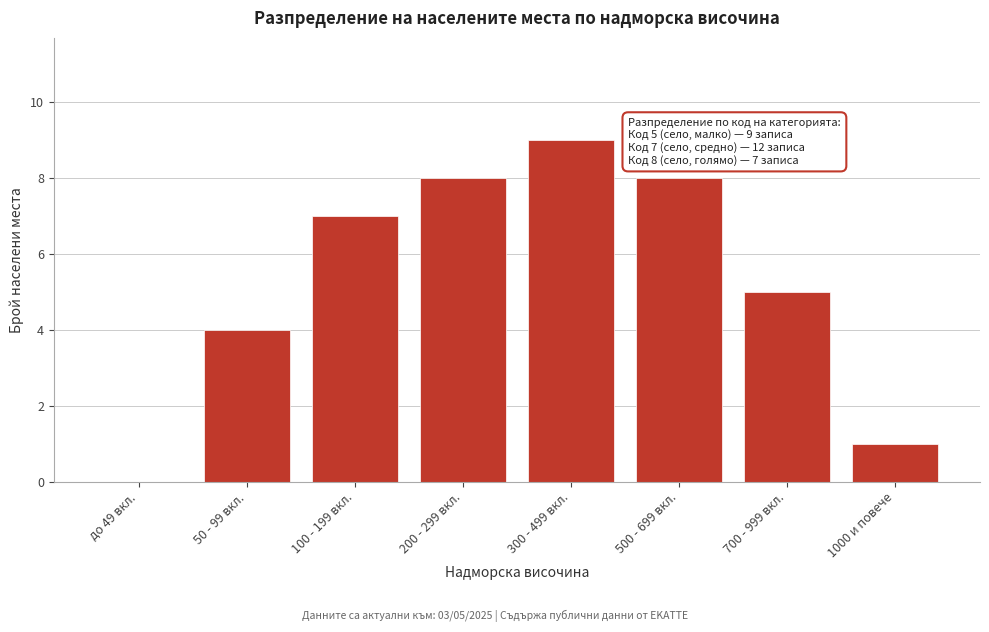

Reading left to right, transcribe all the data shown in this chart.

до 49 вкл.=0	50 - 99 вкл.=4	100 - 199 вкл.=7	200 - 299 вкл.=8	300 - 499 вкл.=9	500 - 699 вкл.=8	700 - 999 вкл.=5	1000 и повече=1